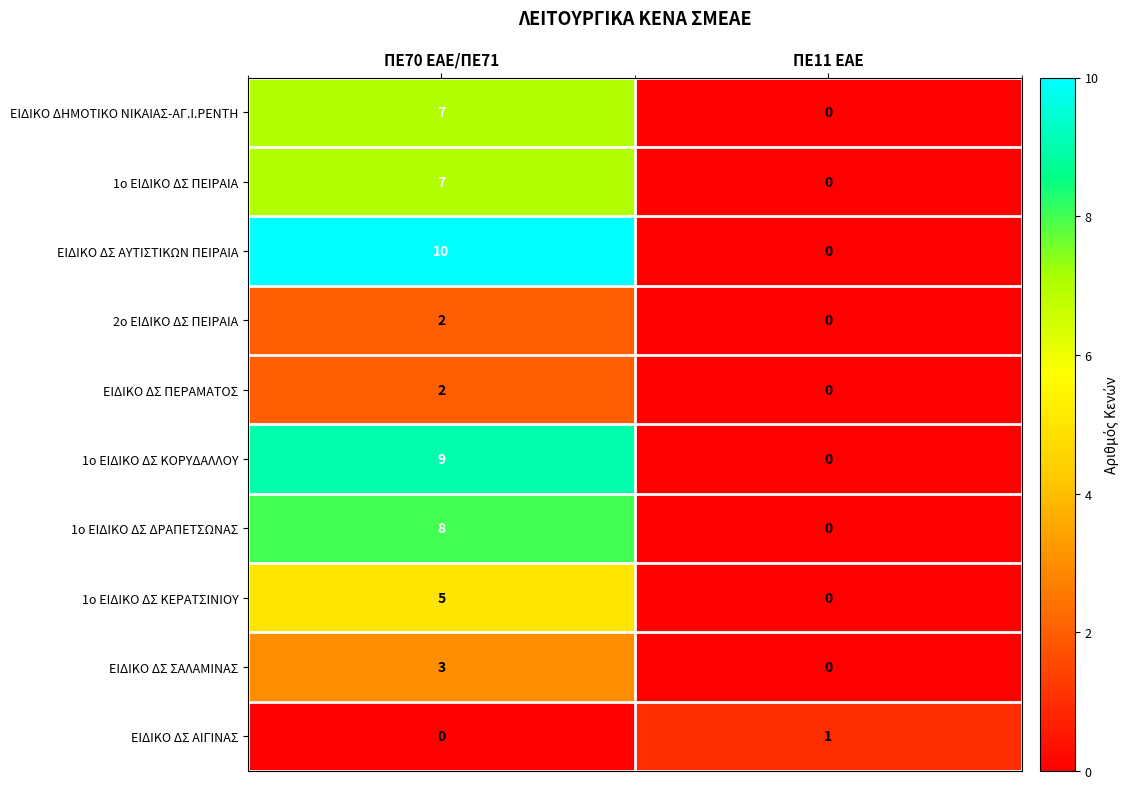

List the labels in order of 1ο ΕΙΔΙΚΟ ΔΣ ΔΡΑΠΕΤΣΩΝΑΣ value, largest first.

ΠΕ70 ΕΑΕ/ΠΕ71, ΠΕ11 ΕΑΕ